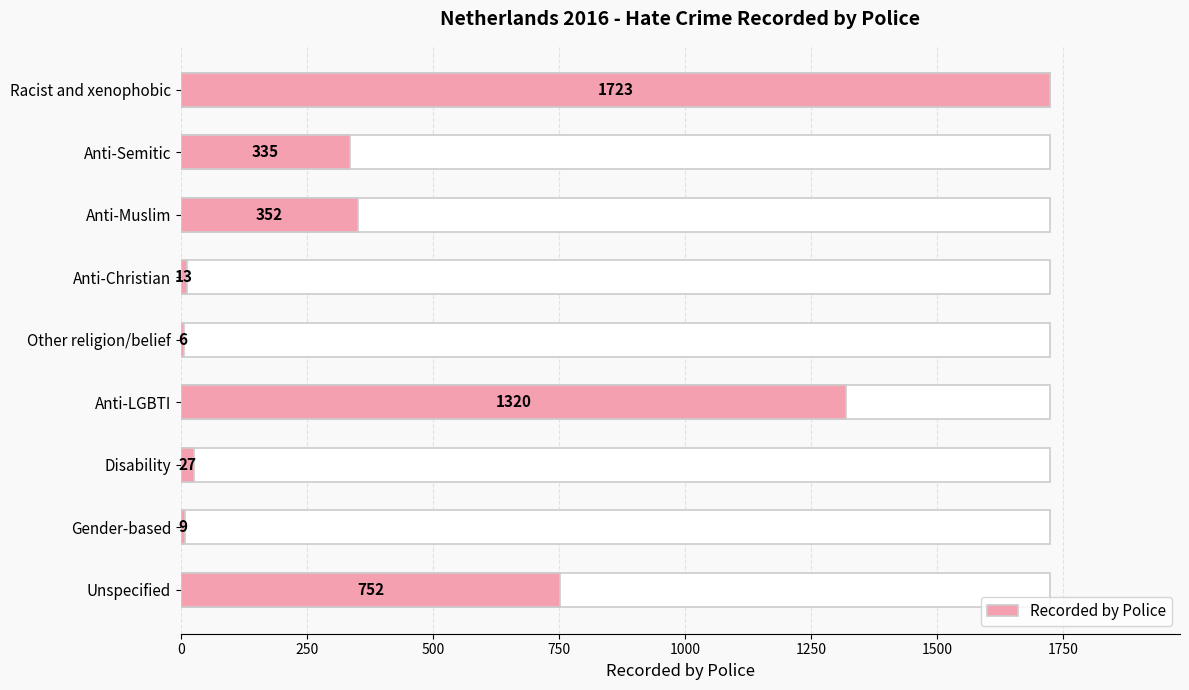

How many values are below 335?

4